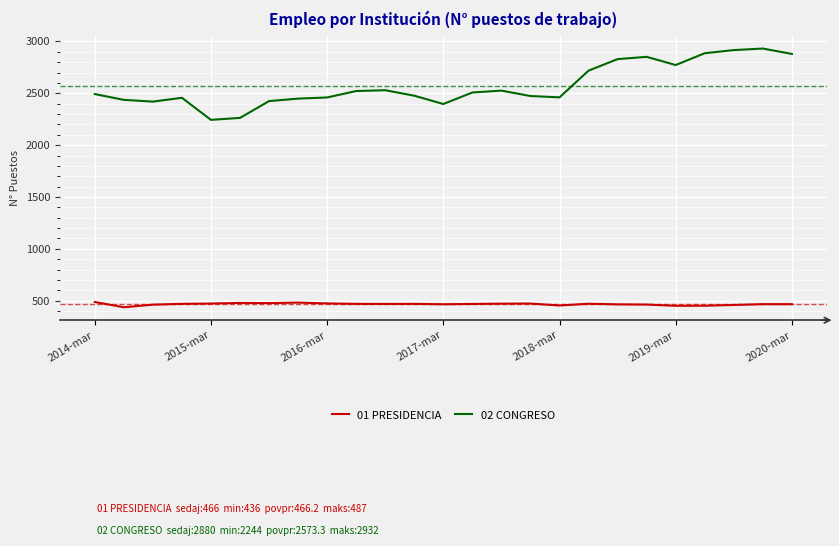

What is the difference between the maximum and minimum values in the 02 CONGRESO series?

688